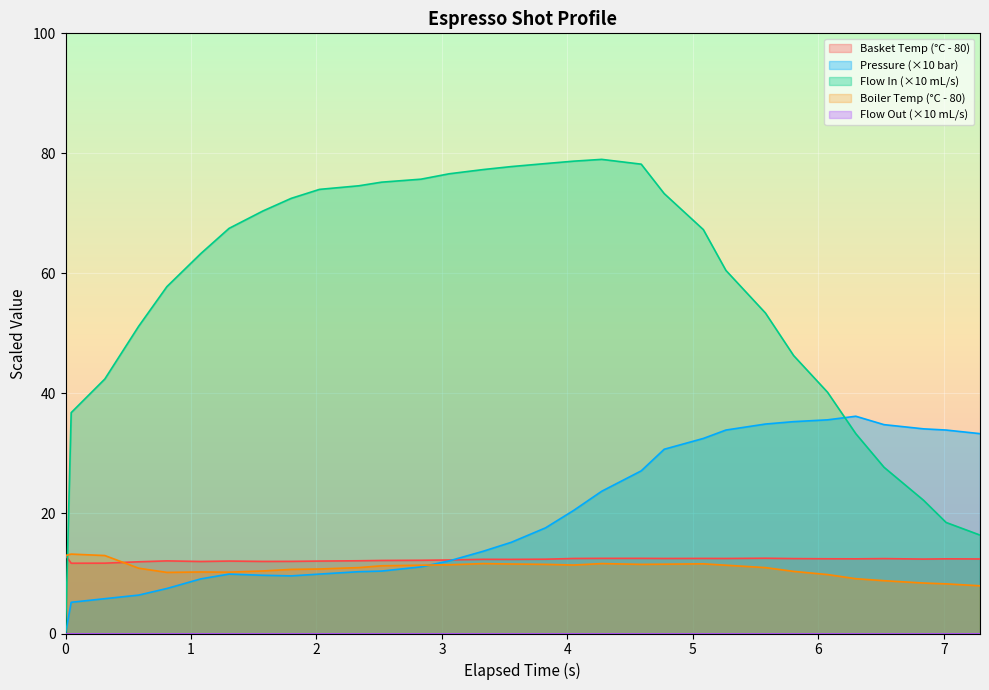

Which series has the largest total across all categories?

Flow In (×10 mL/s)